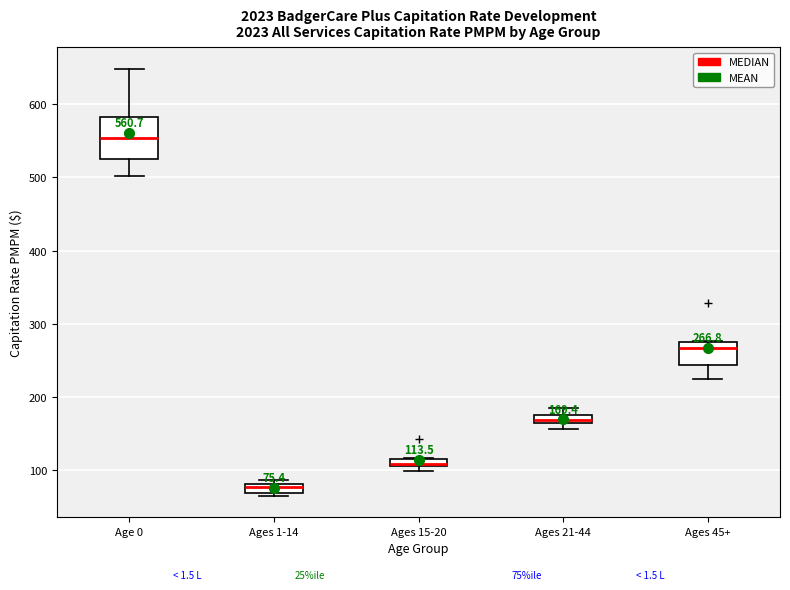

Which box is the tallest, from its lower edge to its upper edge?

Age 0